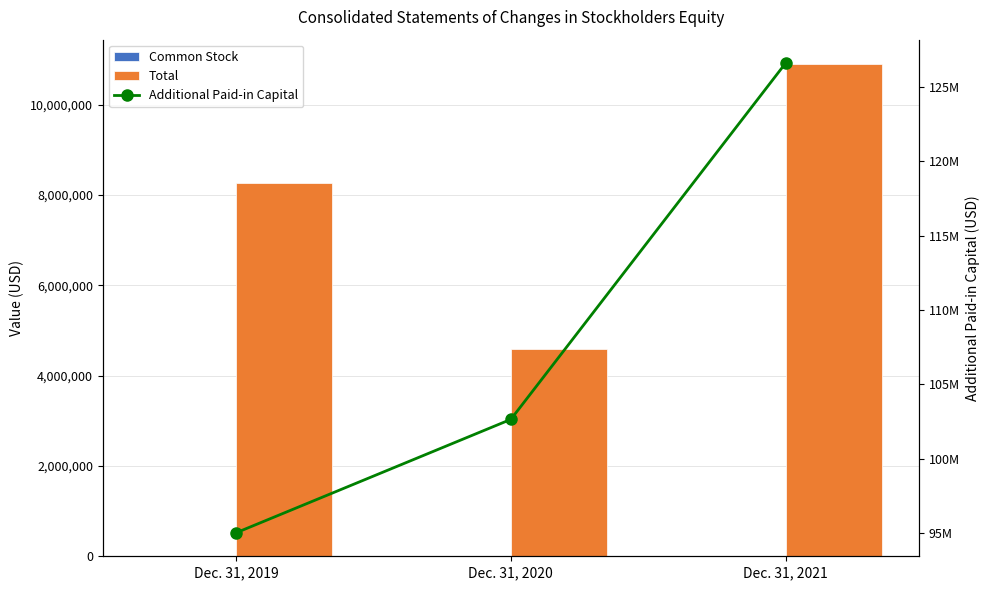

What is the sum of the Common Stock values at Dec. 31, 2019 and Dec. 31, 2021?

4056